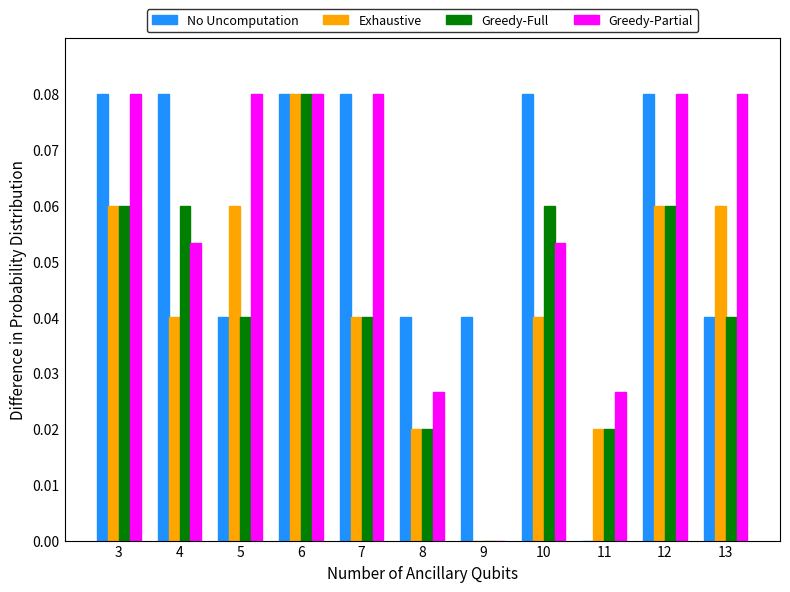

What is the sum of all Greedy-Partial values?

0.6